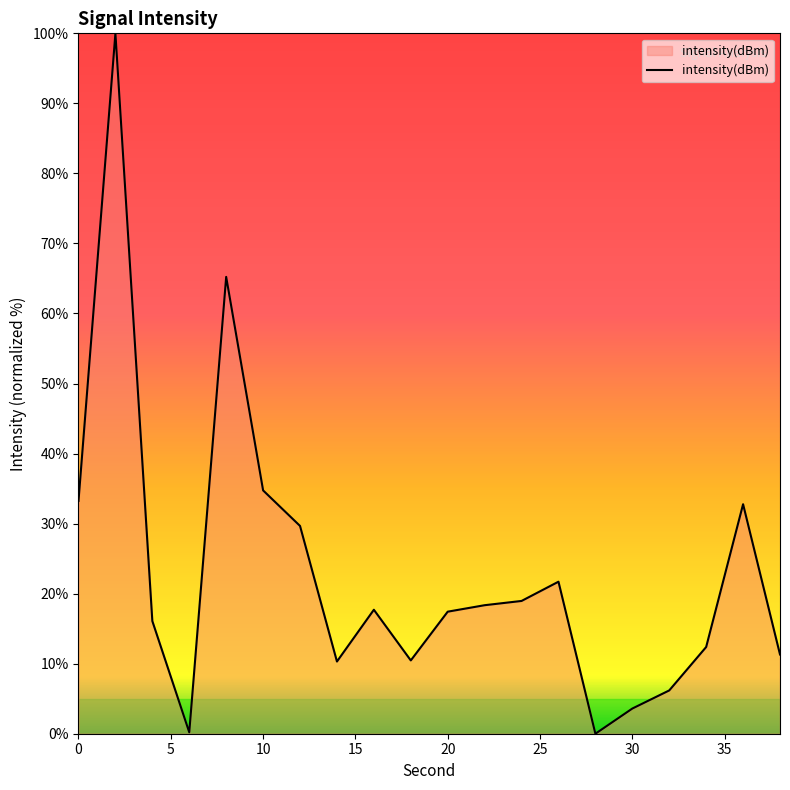

What is the difference between the maximum and minimum values?

100.0